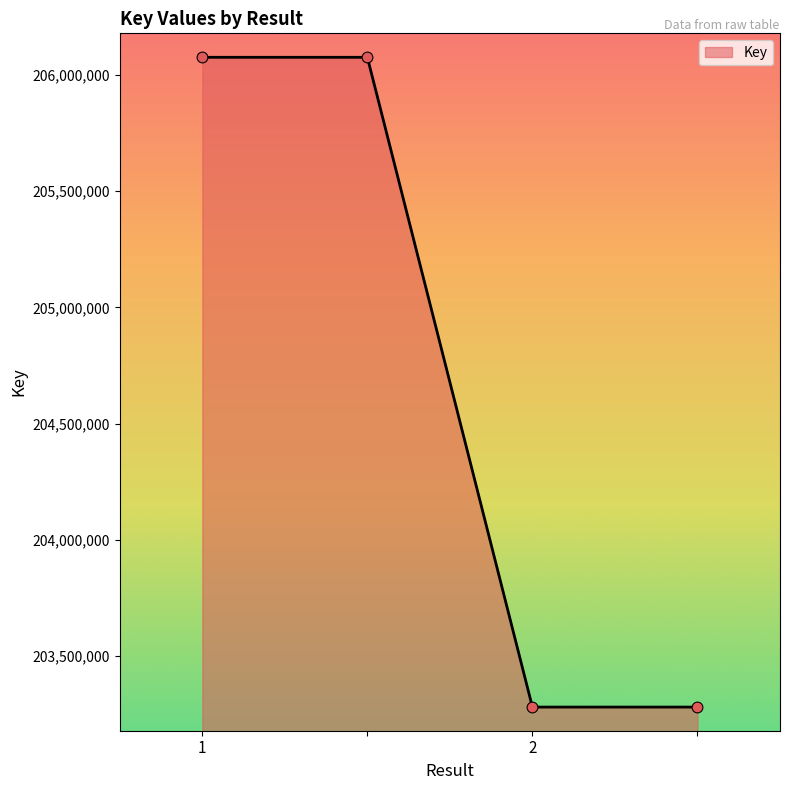

What is the greatest value displayed?

206075174